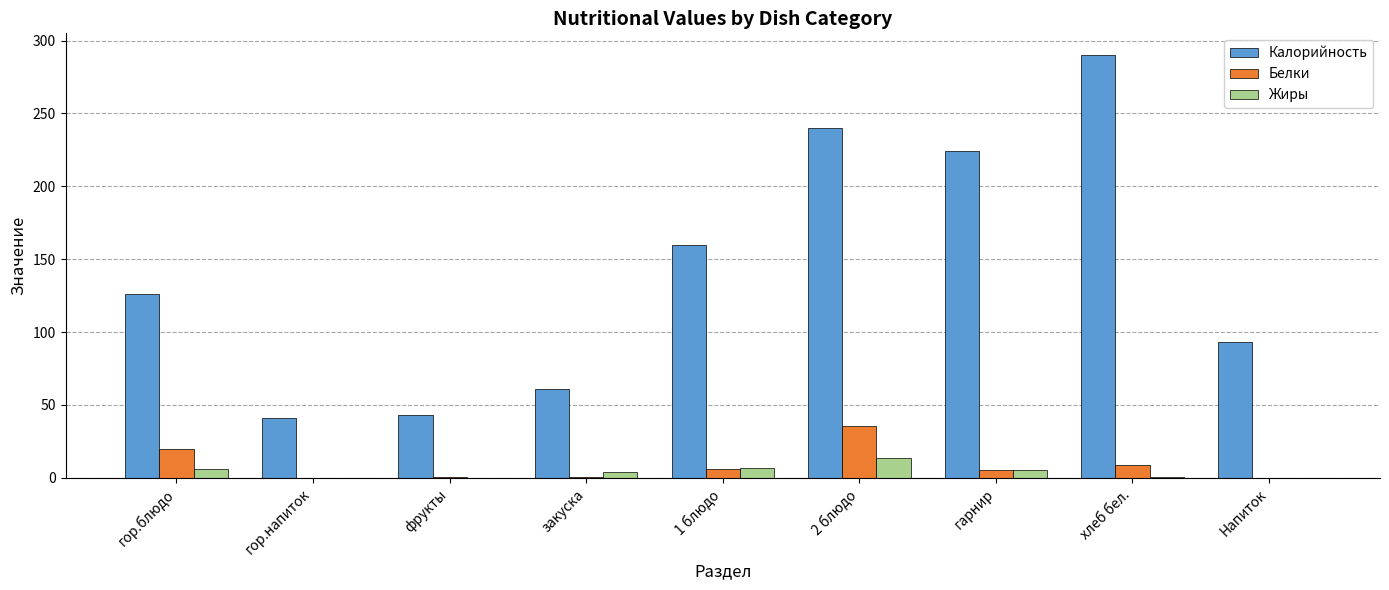

The value of Калорийность at гор.блюдо is 179.4. True or false?

False